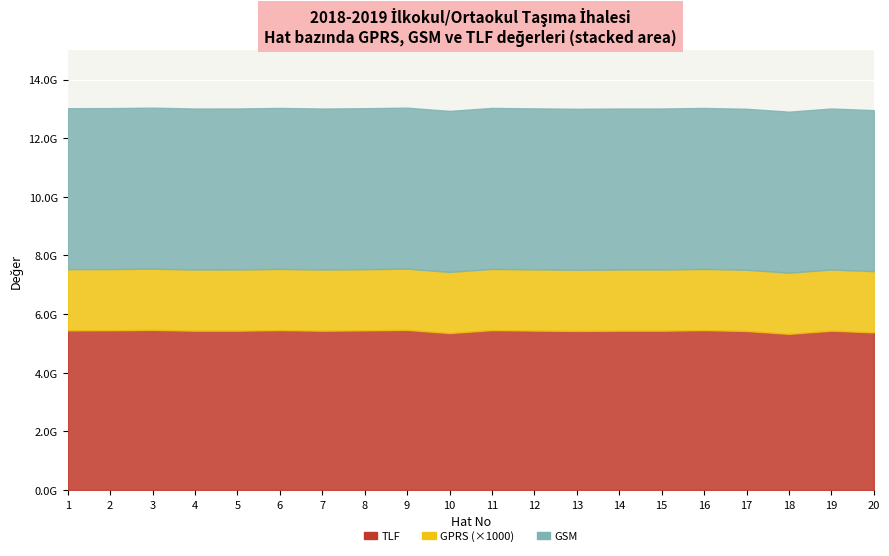

Reading left to right, list all the values displayed in this chart.

GPRS: 1=2085995	2=2087335	3=2088754	4=2086609	5=2088332	6=2086921	7=2086258	8=2085995	9=2088754	10=2086291	11=2086921	12=2088125	13=2086612	14=2086258	15=2087217	16=2086769	17=2088392	18=2087339	19=2086642	20=2088331
GSM: 1=5492051446	2=5492051447	3=5492051531	4=5492051532	5=5492051614	6=5492376418	7=5492376420	8=5492051446	9=5492051531	10=5492376423	11=5492376418	12=5492376425	13=5492376440	14=5492376420	15=5492376449	16=5492376450	17=5492376453	18=5492376454	19=5492376456	20=5492376460
TLF: 1=5446675002	2=5448793563	3=5462453251	4=5434759447	5=5435089544	6=5455152147	7=5434759447	8=5446675002	9=5462453251	10=5354092704	11=5455152147	12=5438506311	13=5426261635	14=5434759447	15=5434392464	16=5454496878	17=5424646486	18=5327130773	19=5435373013	20=5377203389